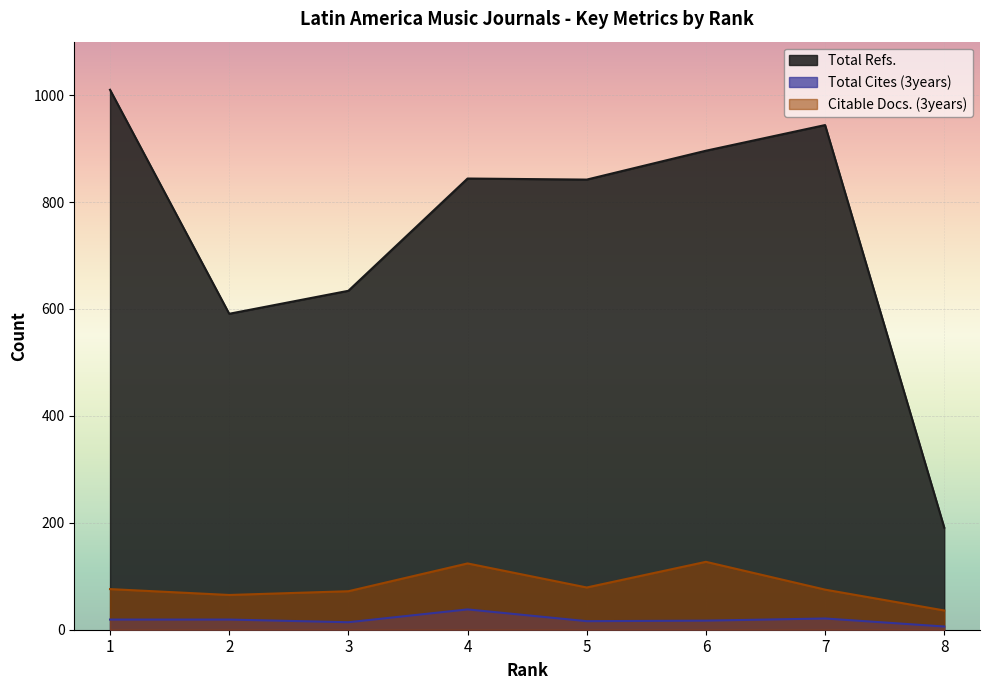

Rank the series by their maximum value, from highest to lowest.

Total Refs., Citable Docs. (3years), Total Cites (3years)